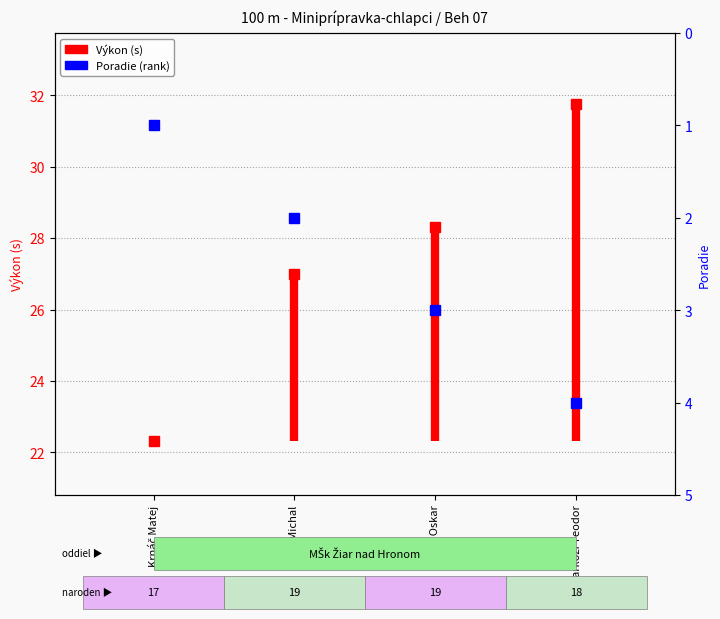

Does the chart have visible grid lines?

Yes